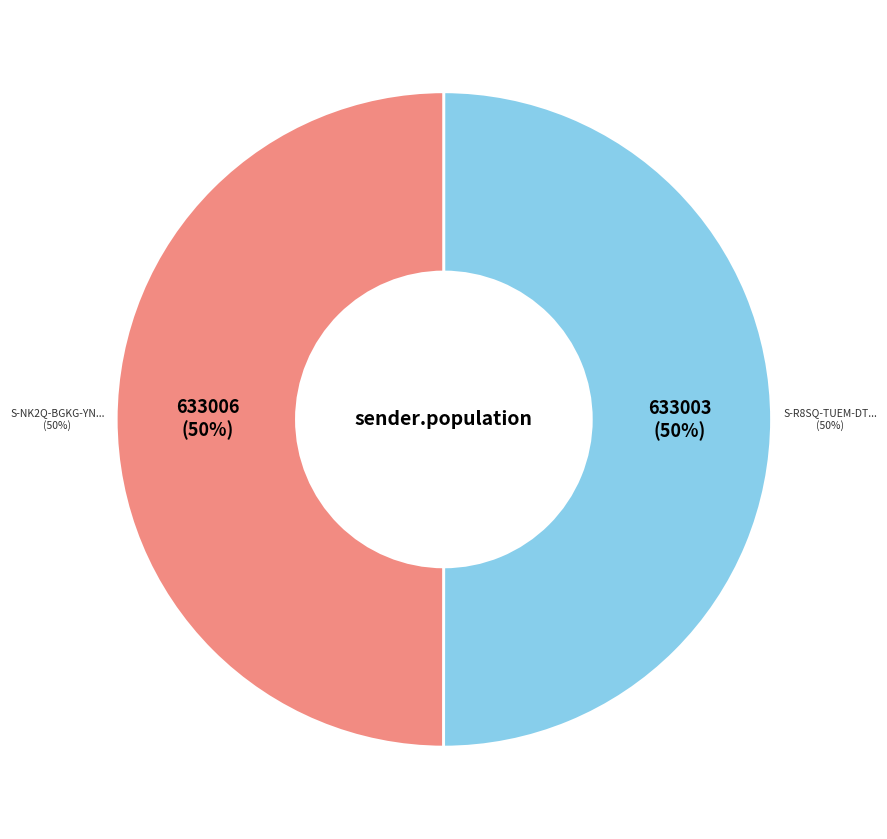

Is it true that 633003 is 50% of the pie?

True